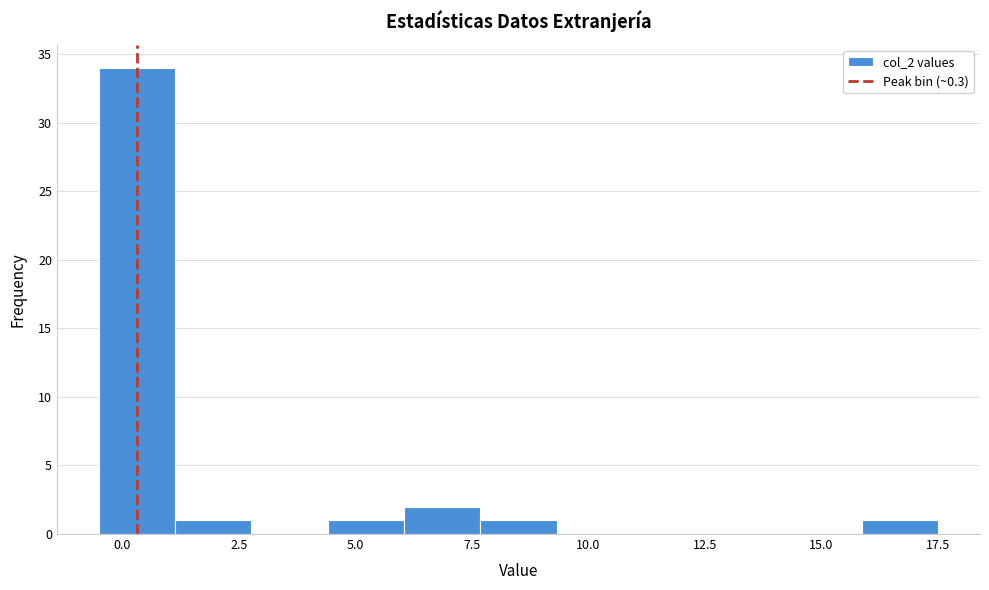

Around what value on the x-axis is the tallest bar? Give the approximate position of its centre, as read against the axis.

0.5